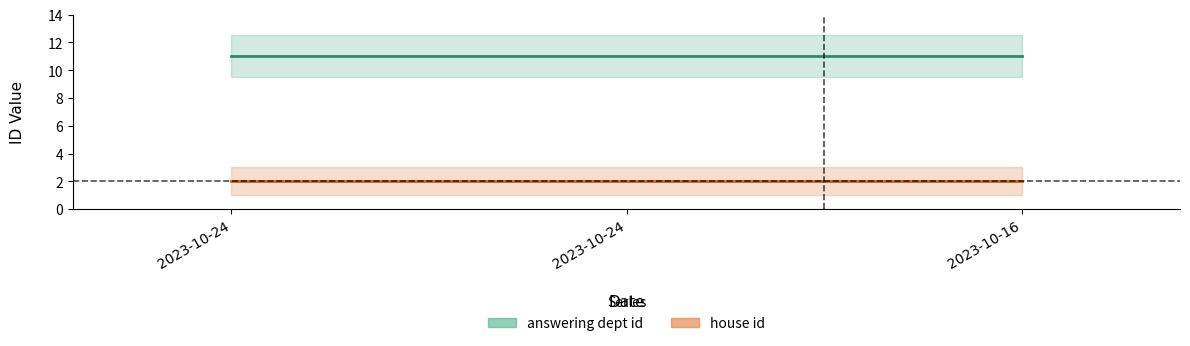

Between 2023-10-24 and 2023-10-24, which is larger?

2023-10-24